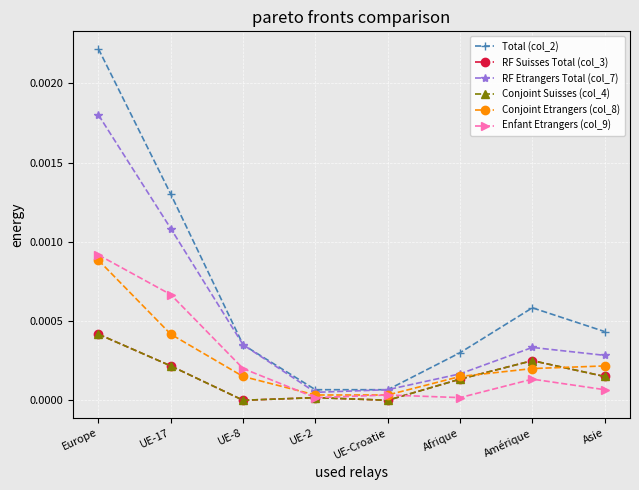

Reading left to right, what are all the values shown in this chart?

Total (col_2): 0.0	0.0	0.0	0.0	0.0	0.0	0.0	0.0
RF Suisses Total (col_3): 0.0	0.0	0.0	0.0	0.0	0.0	0.0	0.0
RF Etrangers Total (col_7): 0.0	0.0	0.0	0.0	0.0	0.0	0.0	0.0
Conjoint Suisses (col_4): 0.0	0.0	0.0	0.0	0.0	0.0	0.0	0.0
Conjoint Etrangers (col_8): 0.0	0.0	0.0	0.0	0.0	0.0	0.0	0.0
Enfant Etrangers (col_9): 0.0	0.0	0.0	0.0	0.0	0.0	0.0	0.0